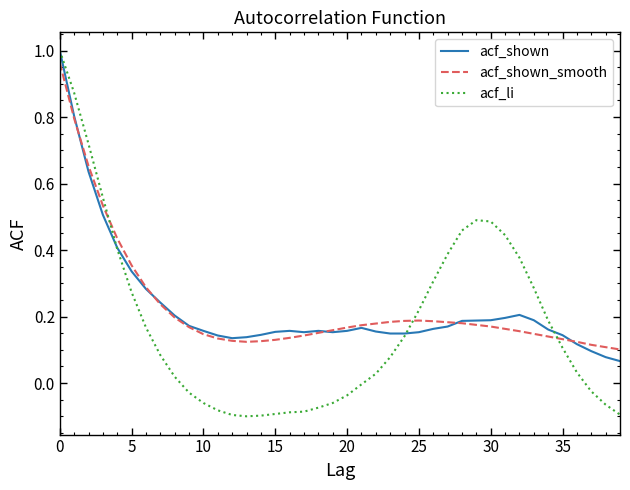

Which series changed the most between 25 and 30?

acf_li